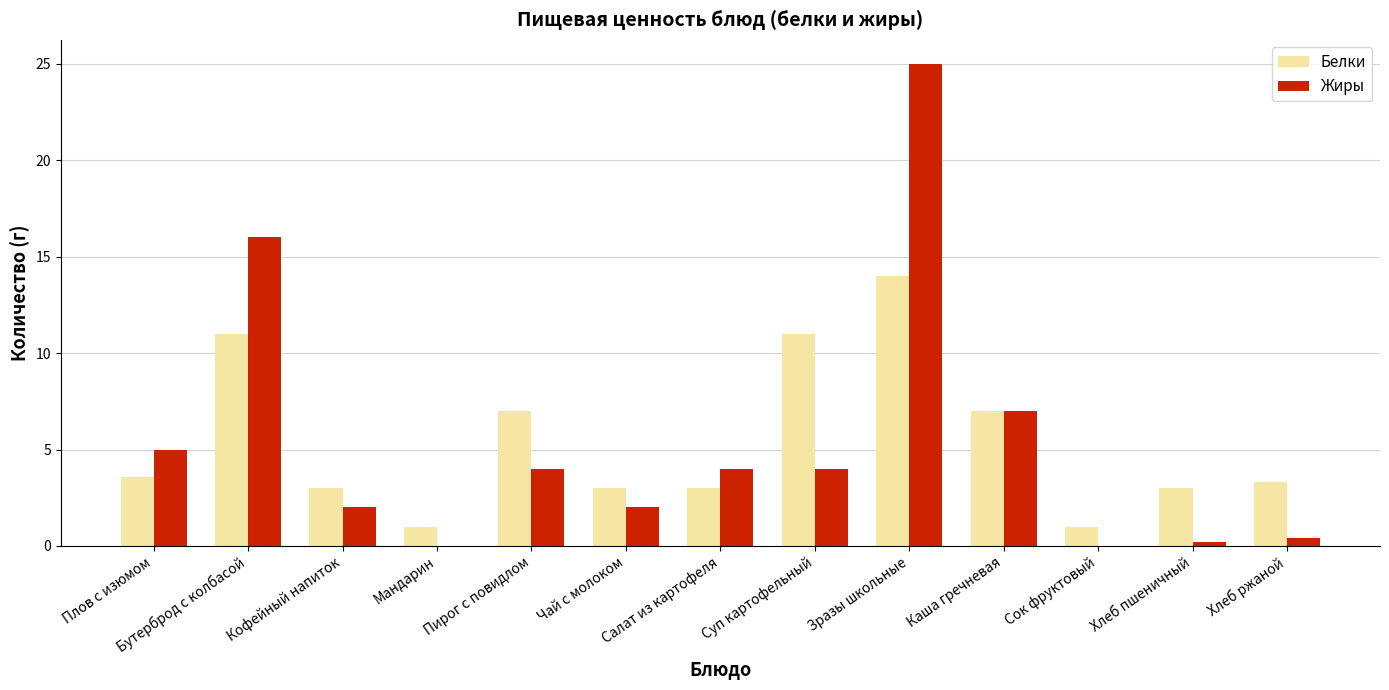

Reading left to right, list all the values displayed in this chart.

Белки: Плов с изюмом=3.6	Бутерброд с колбасой=11.0	Кофейный напиток=3.0	Мандарин=1.0	Пирог с повидлом=7.0	Чай с молоком=3.0	Салат из картофеля=3.0	Суп картофельный=11.0	Зразы школьные=14.0	Каша гречневая=7.0	Сок фруктовый=1.0	Хлеб пшеничный=3.0	Хлеб ржаной=3.3
Жиры: Плов с изюмом=5.0	Бутерброд с колбасой=16.0	Кофейный напиток=2.0	Мандарин=0.0	Пирог с повидлом=4.0	Чай с молоком=2.0	Салат из картофеля=4.0	Суп картофельный=4.0	Зразы школьные=25.0	Каша гречневая=7.0	Сок фруктовый=0.0	Хлеб пшеничный=0.2	Хлеб ржаной=0.4